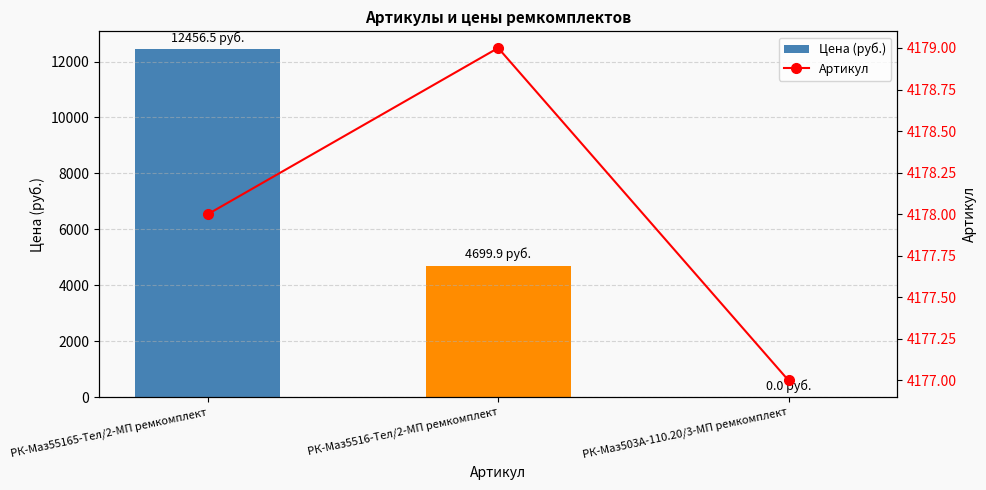

Reading left to right, extract all data points from this chart.

Цена (руб.): РК-Маз55165-Тел/2-МП ремкомплект=12456.5	РК-Маз5516-Тел/2-МП ремкомплект=4699.9	РК-Маз503А-110.20/3-МП ремкомплект=0.0
Артикул: РК-Маз55165-Тел/2-МП ремкомплект=4178.0	РК-Маз5516-Тел/2-МП ремкомплект=4179.0	РК-Маз503А-110.20/3-МП ремкомплект=4177.0